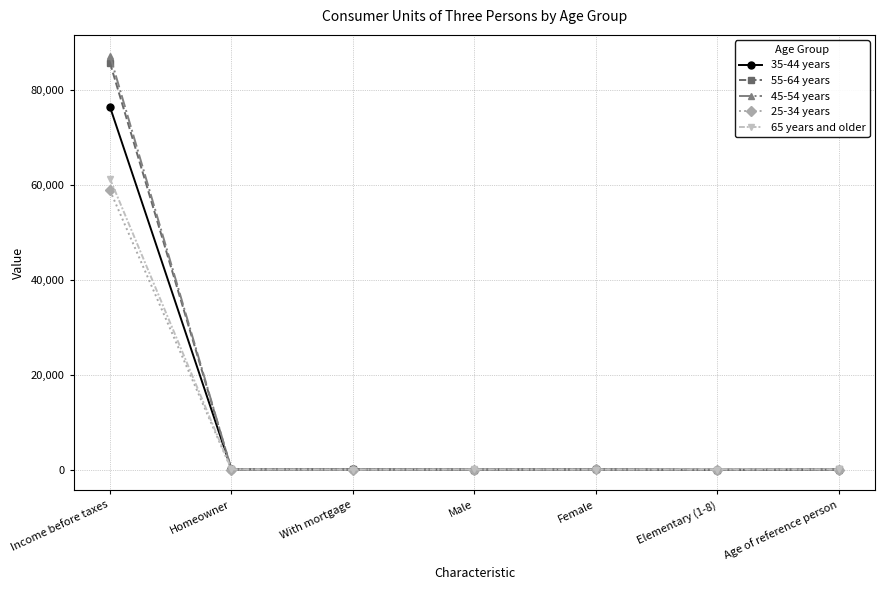

How many categories are shown in the chart?

7